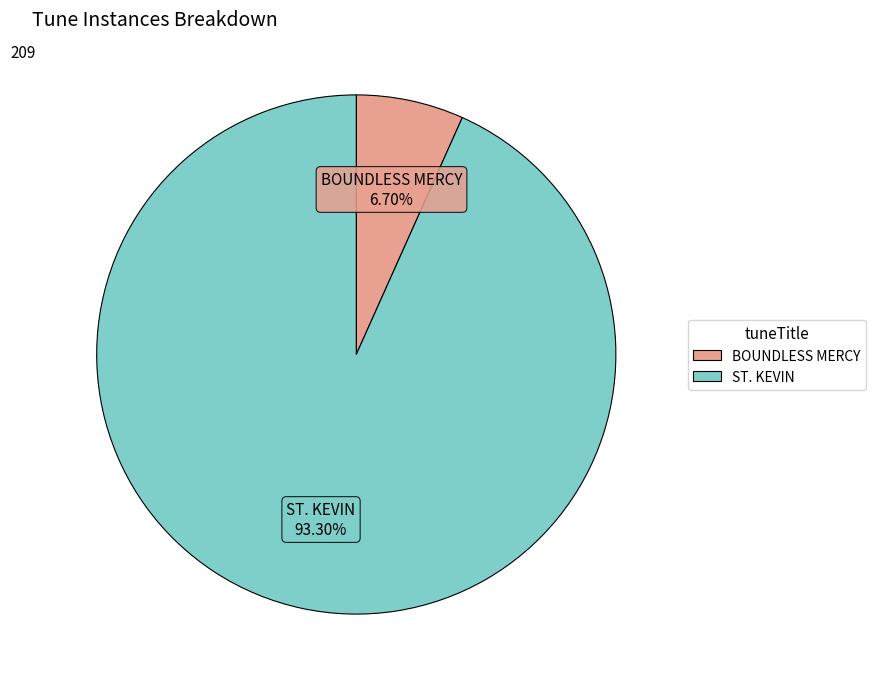

Which slice is the smallest?

BOUNDLESS MERCY